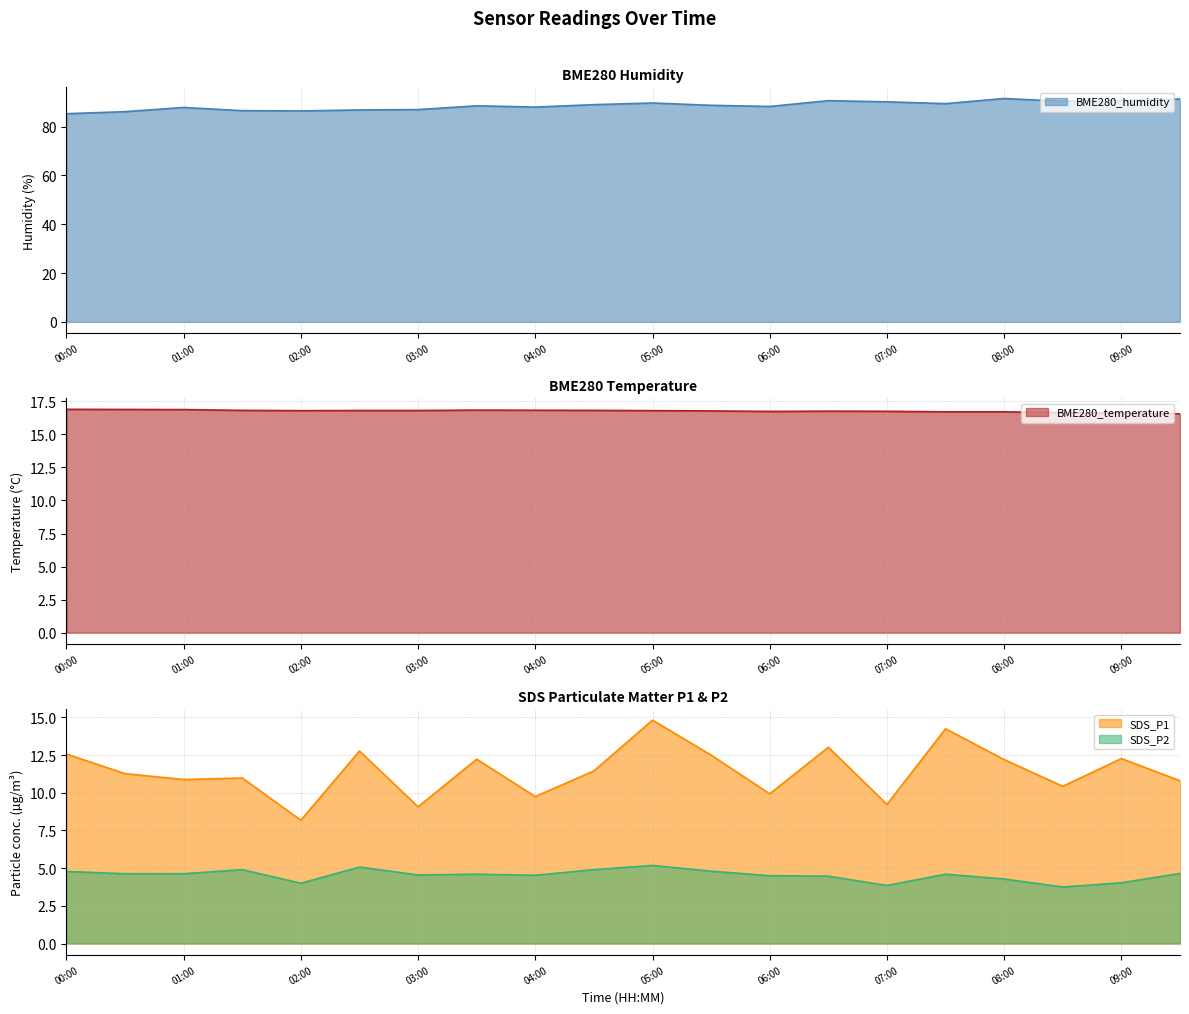

Where does the SDS_P1 series first go above 11?

00:00